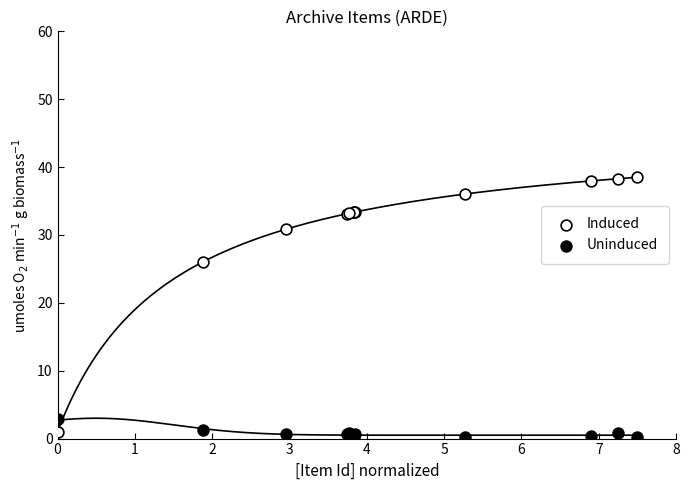

What are all the series names shown in the legend?

Induced, Uninduced